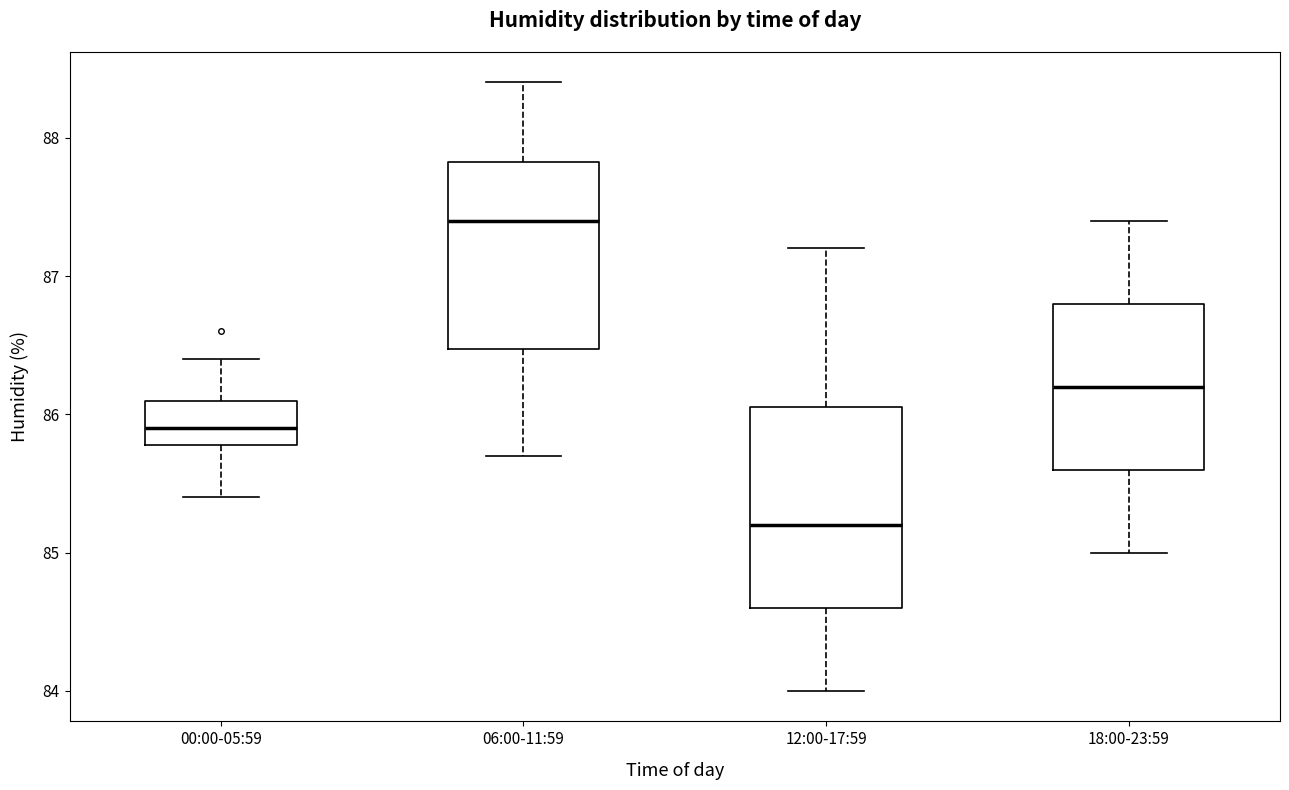

Where does the upper whisker of the box for 00:00-05:59 end on the y-axis? The values are not printed on the chart, so give them approximately, as read against the axis.

86.4